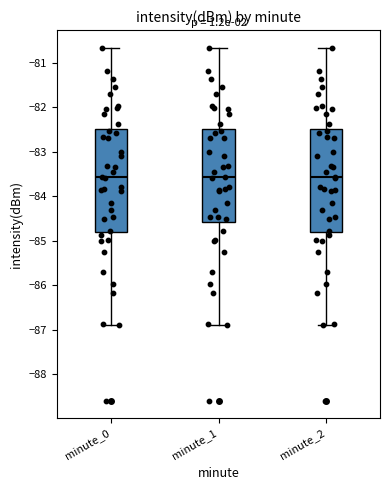

Where does the lower whisker of the box for minute_1 end on the y-axis? The values are not printed on the chart, so give them approximately, as read against the axis.

-86.9